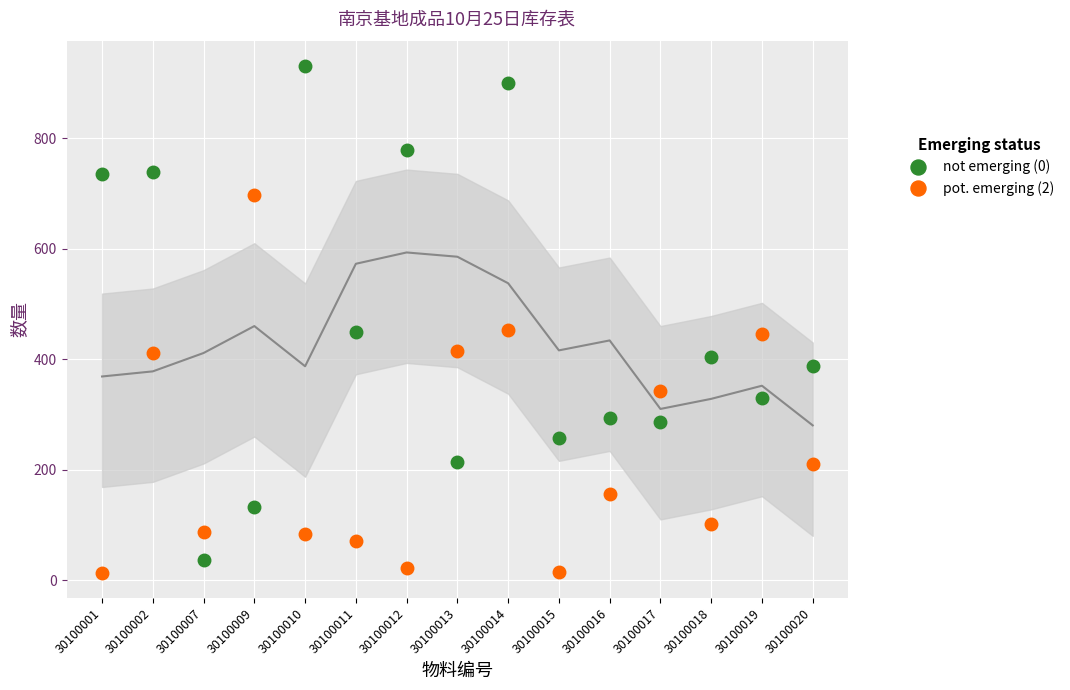

Which series has the largest Y range (max minus min)?

not emerging (0)